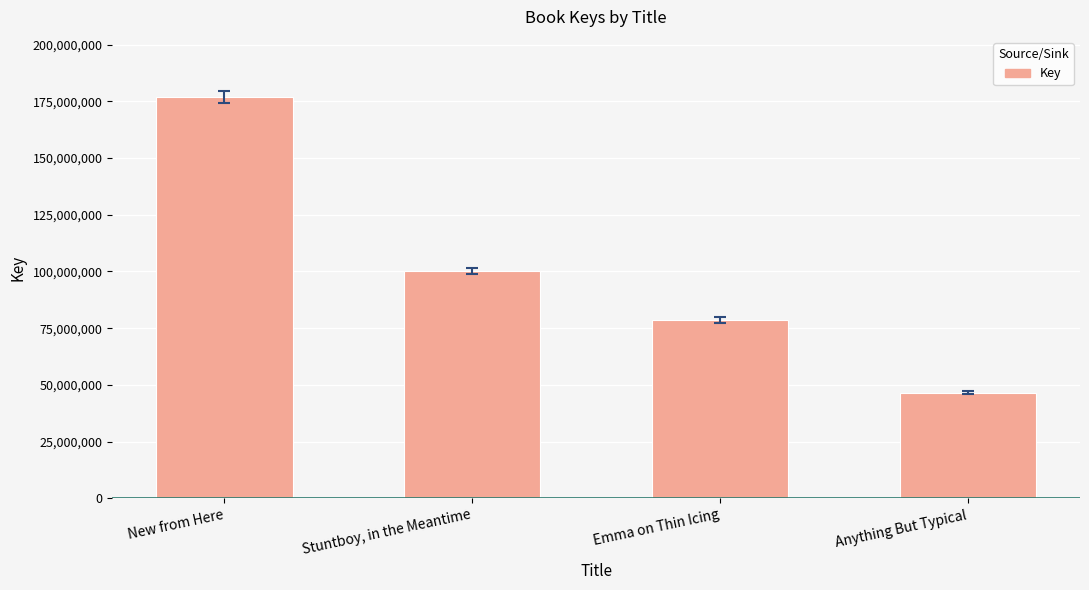

The value at Stuntboy, in the Meantime is 100217220. True or false?

True